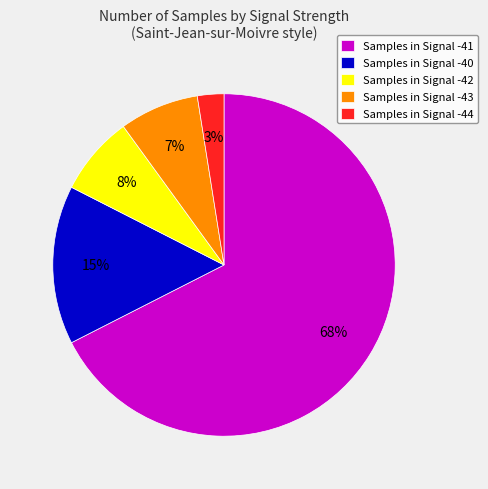

Which category accounts for the majority?

Samples in Signal -41